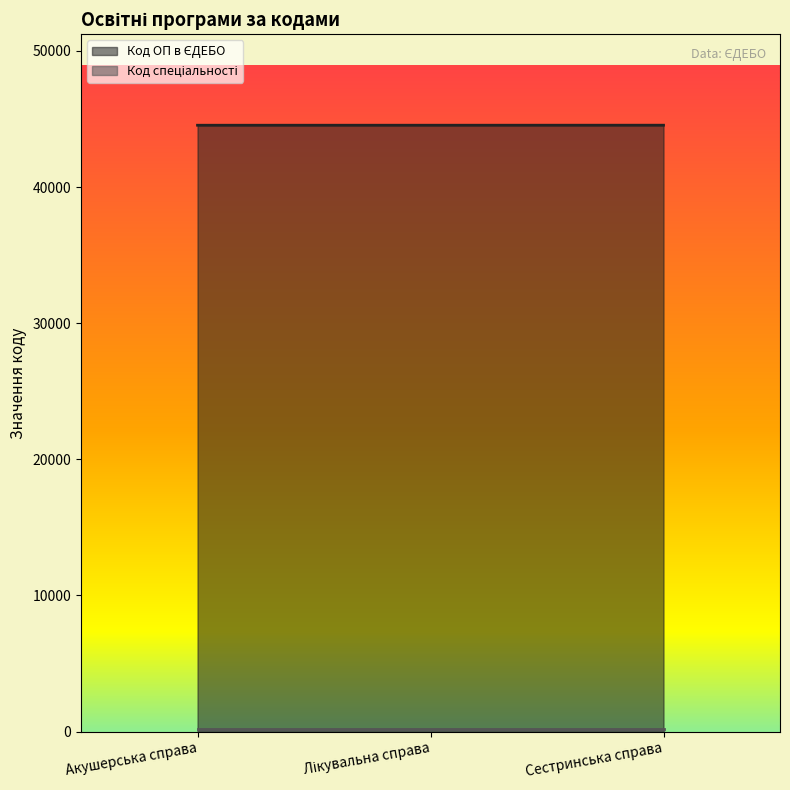

Rank the categories by value from lowest to highest.

Акушерська справа, Лікувальна справа, Сестринська справа